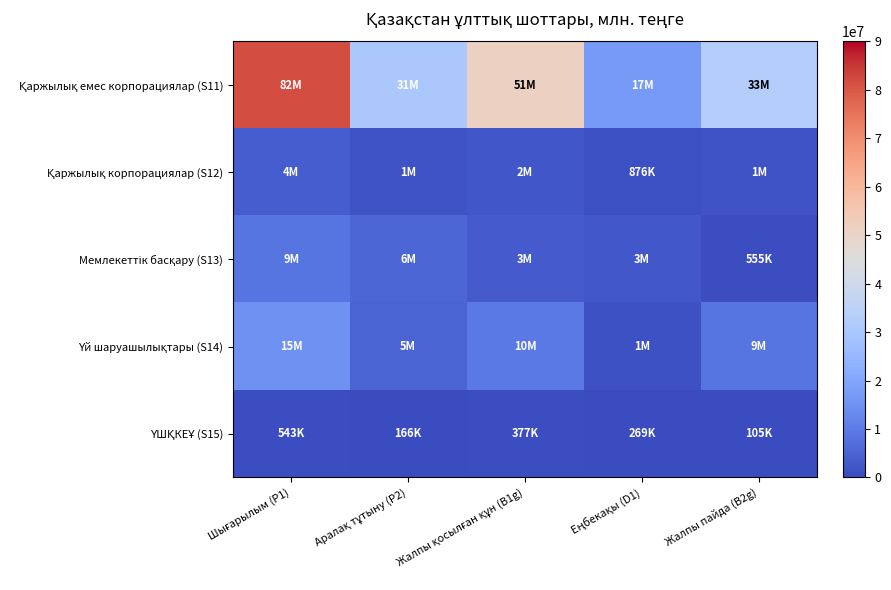

What is the total value across all series at Еңбекақы (D1)?

22038361.4